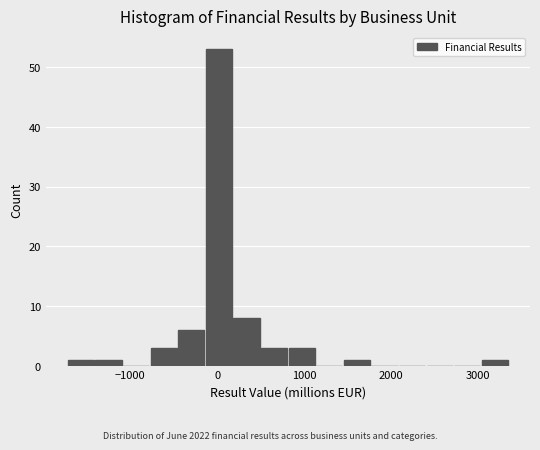

Around what value on the x-axis is the tallest bar? Give the approximate position of its centre, as read against the axis.

0